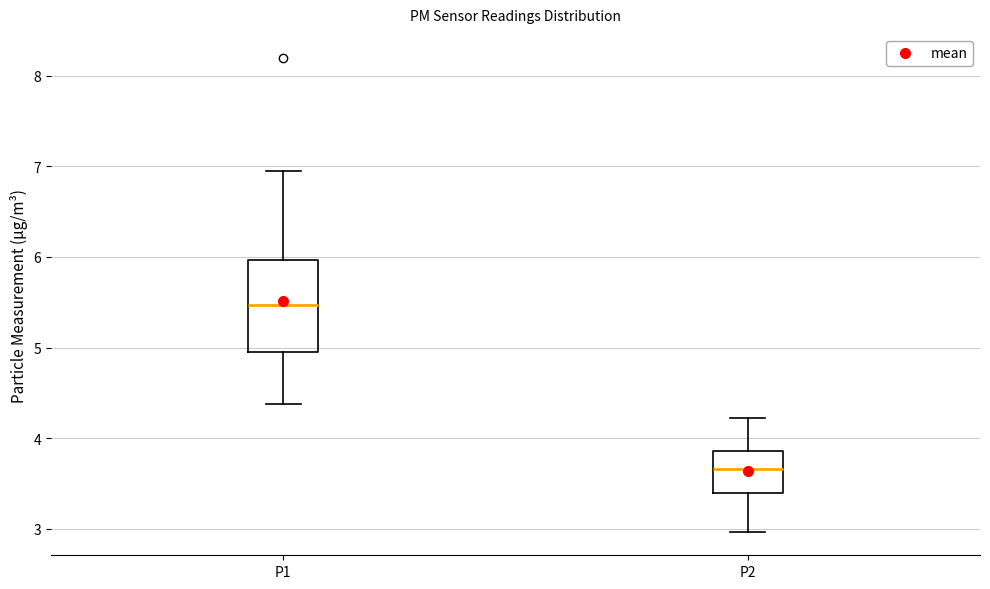

Where does the upper whisker of the box for P1 end on the y-axis? The values are not printed on the chart, so give them approximately, as read against the axis.

7.0